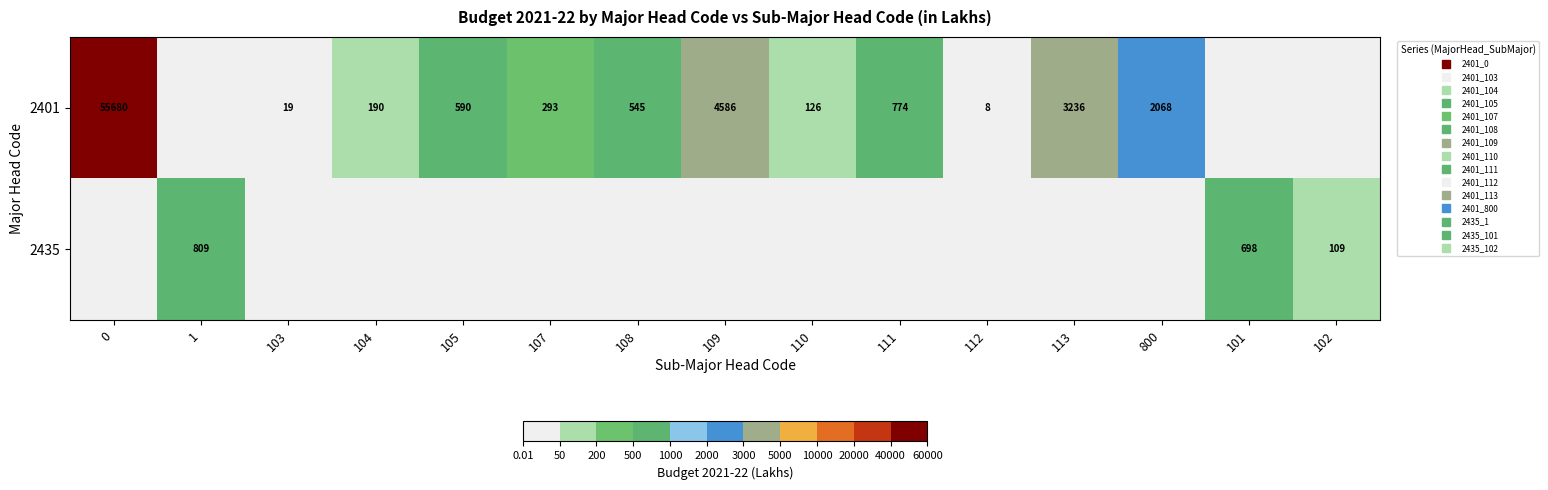

Which series has the widest spread of values?

2401